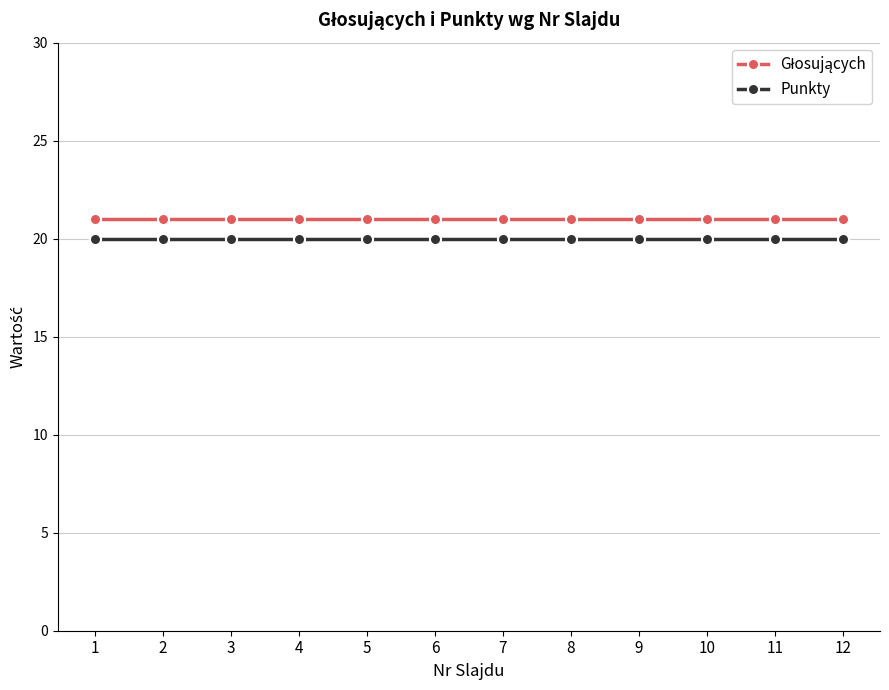

What is the total value across all series at 9?

41